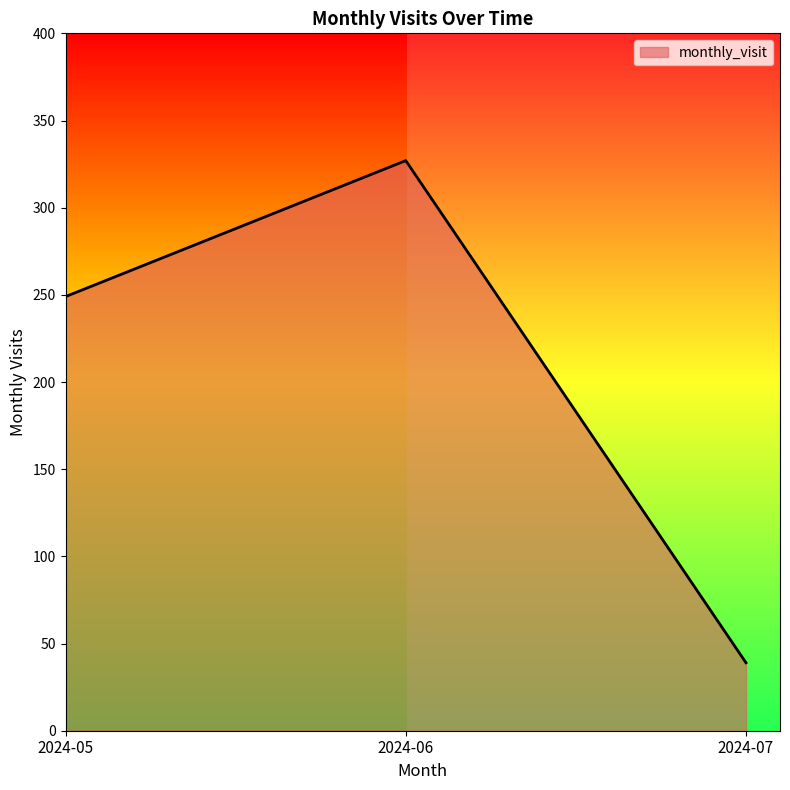

The value at 2024-05 is 249. True or false?

True